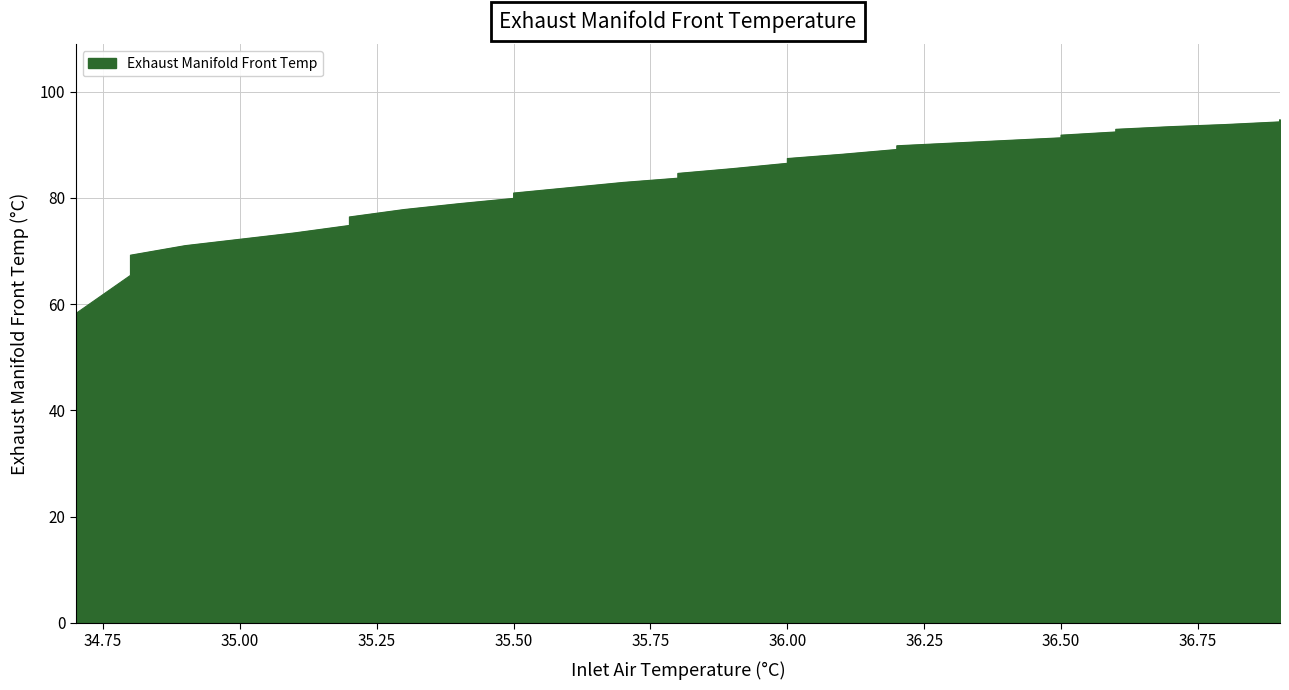

Where is the first local minimum?

5